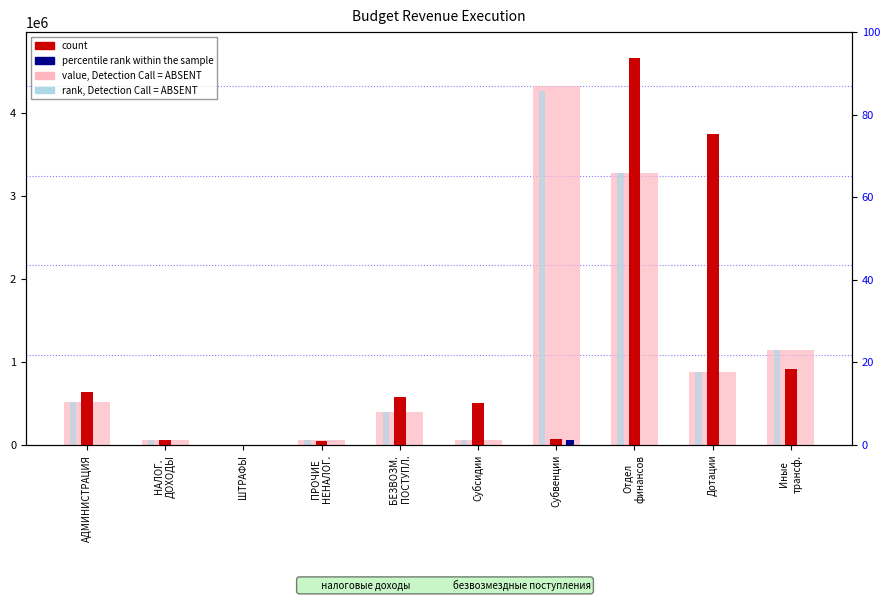

List the labels in order of value, Detection Call = ABSENT value, smallest first.

ШТРАФЫ, ПРОЧИЕ
НЕНАЛОГ., НАЛОГ.
ДОХОДЫ, Субсидии, БЕЗВОЗМ.
ПОСТУПЛ., АДМИНИСТРАЦИЯ, Дотации, Иные
трансф., Отдел
финансов, Субвенции